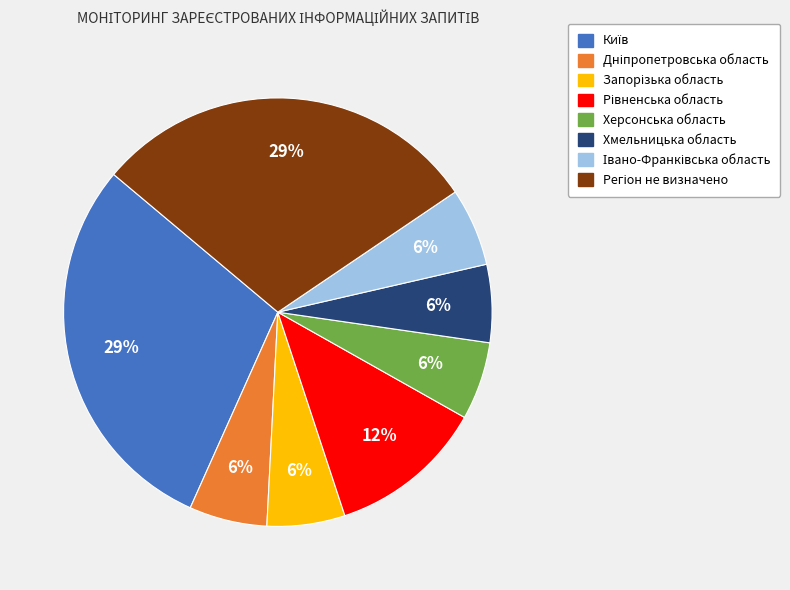

How many segments does this pie chart have?

8